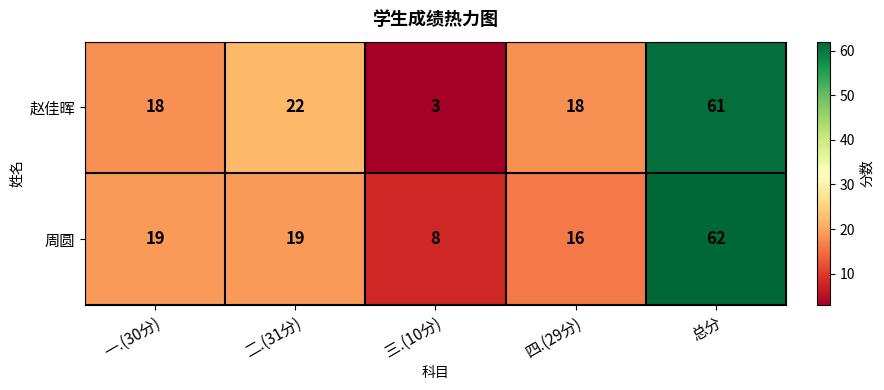

What is the difference between the maximum and second lowest values in the 赵佳晖 series?

43